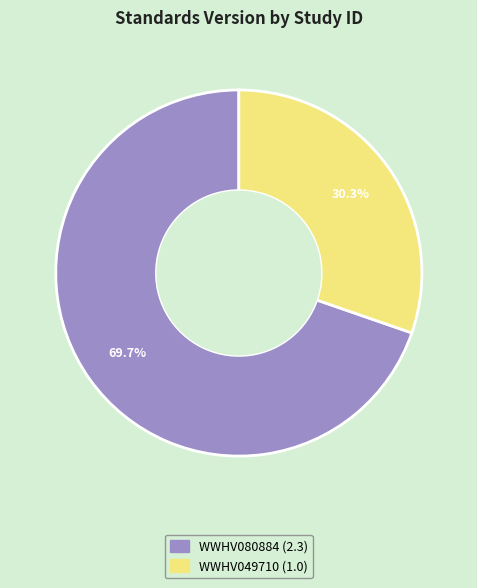

To the nearest percent, what is the combined percentage of WWHV080884 and WWHV049710?

100%